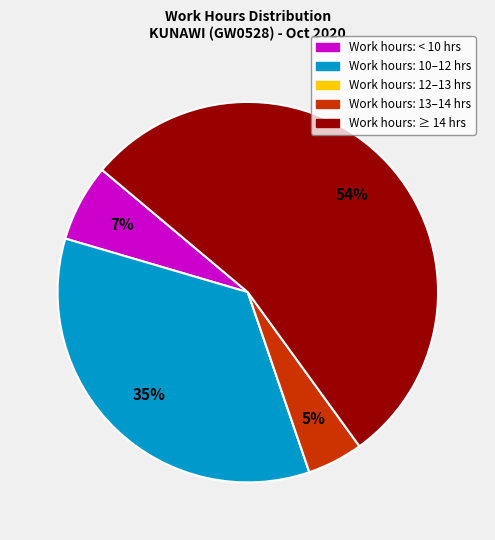

To the nearest percent, what is the average slice percentage?

20%